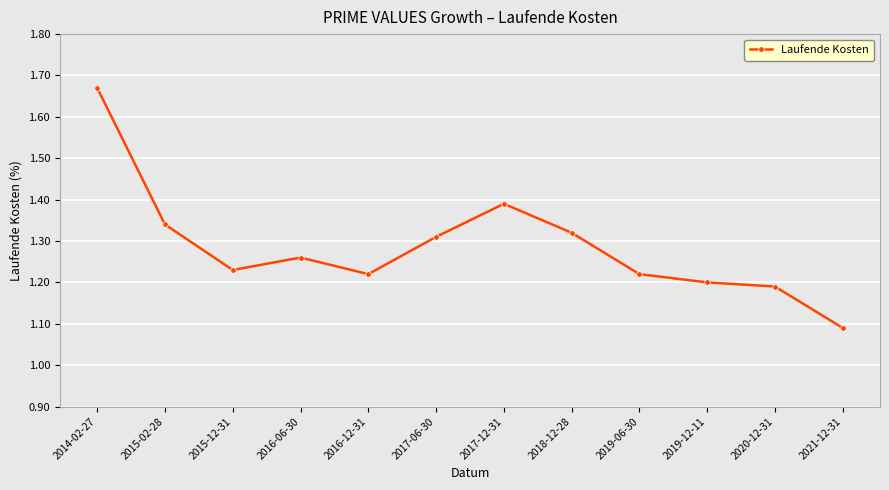

Is this an area chart (filled region under the line)?

No